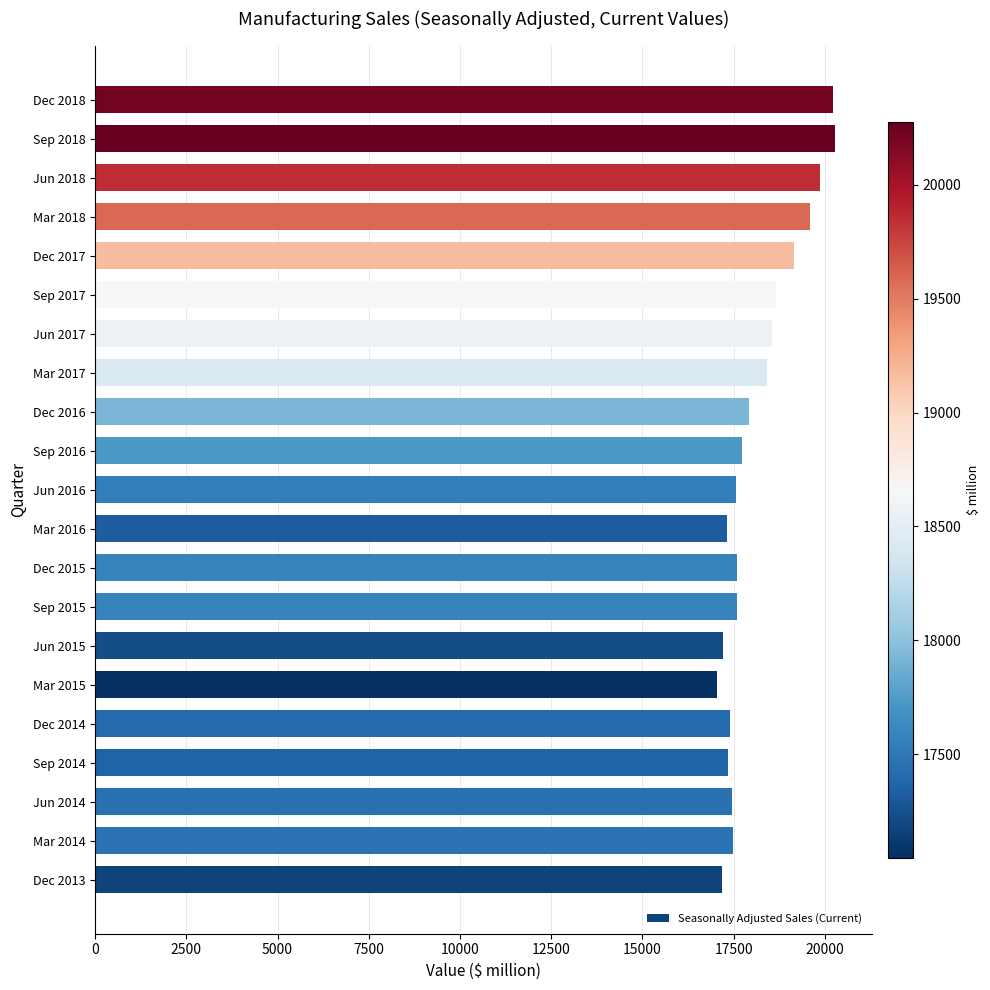

The chart shows a value of 17405 at Dec 2014. True or false?

True